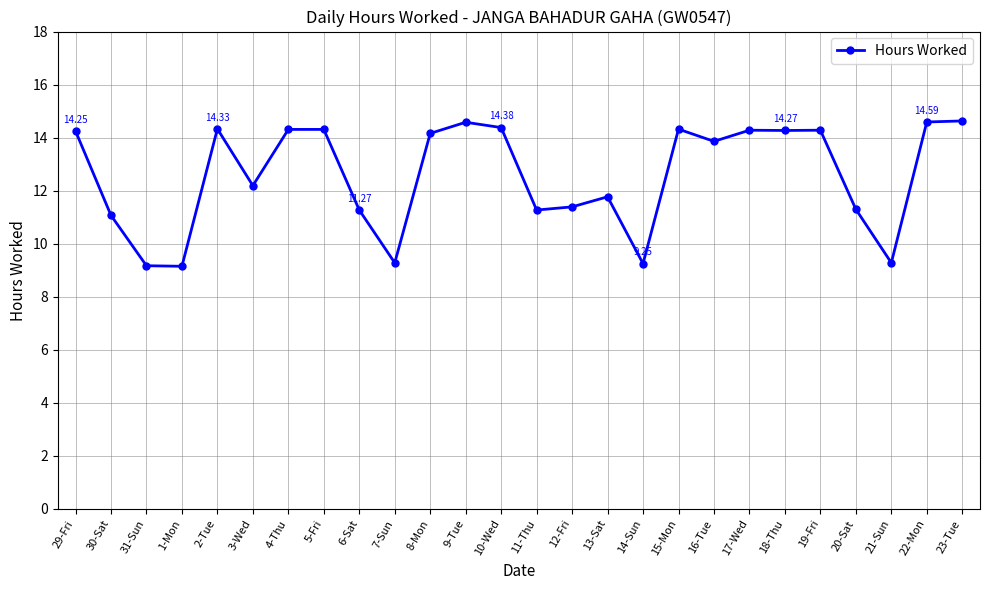

Count the number of categories in the chart.

26